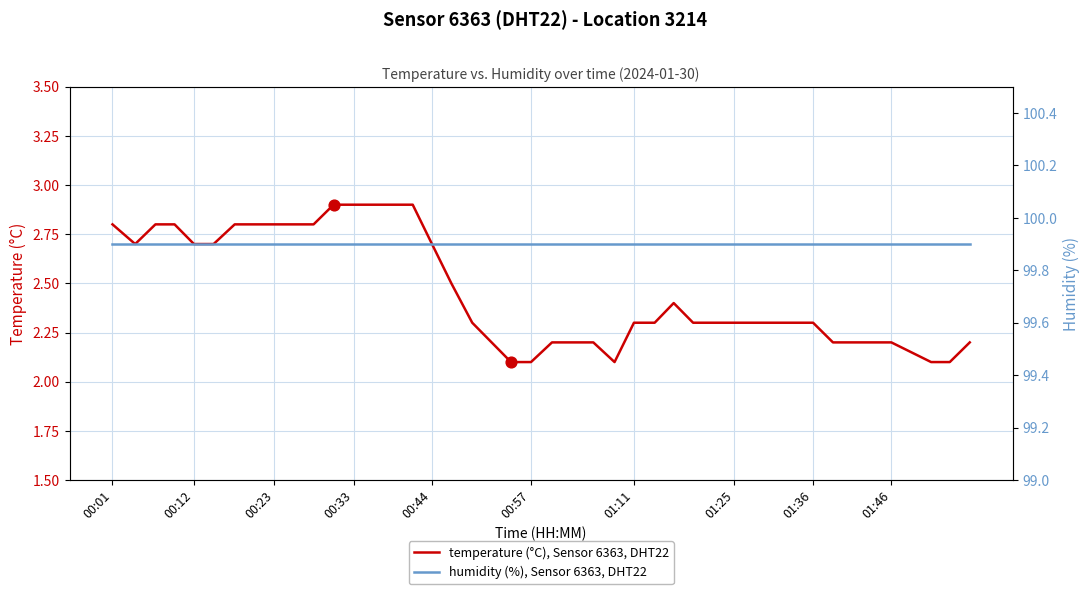

Which series has the largest total across all categories?

humidity (%), Sensor 6363, DHT22